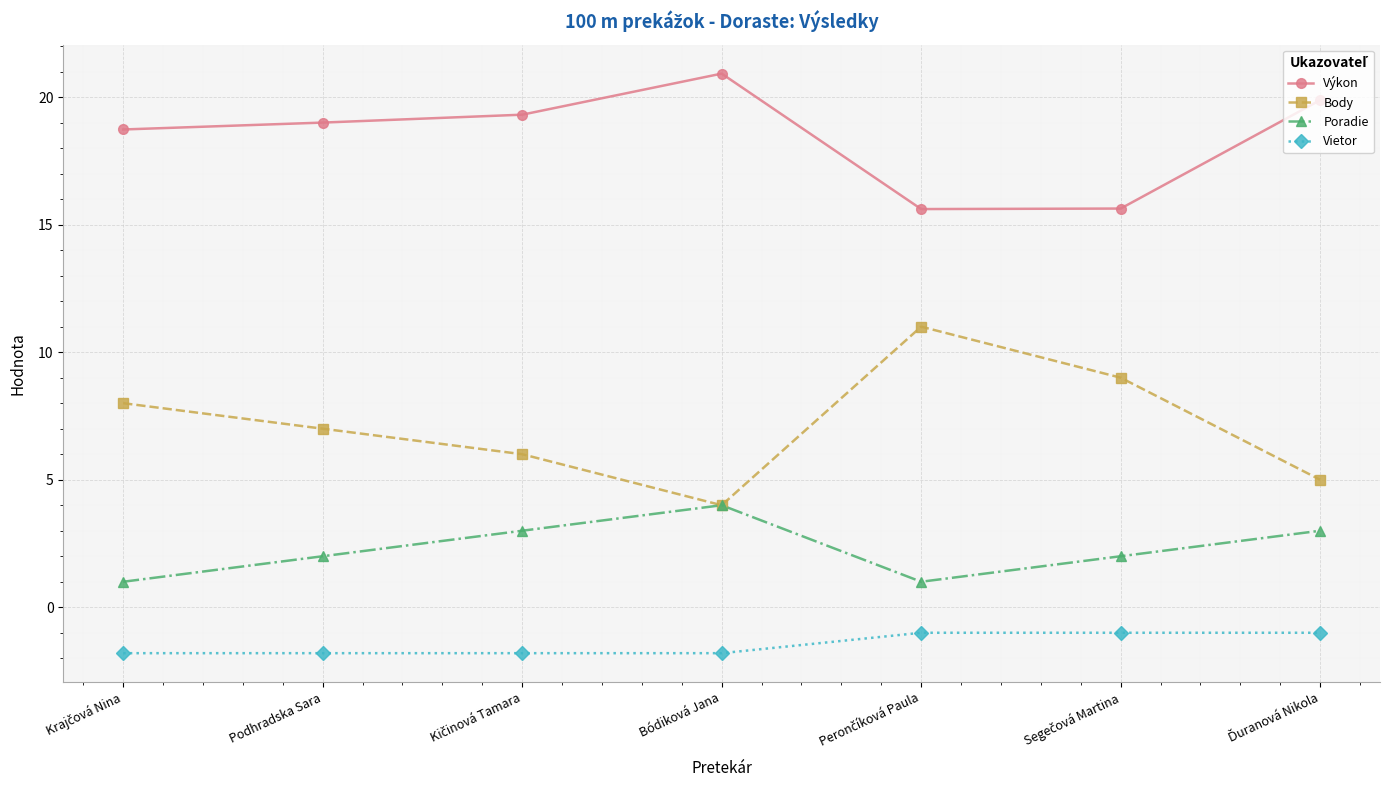

True or false: Poradie and Výkon intersect in this chart.

False